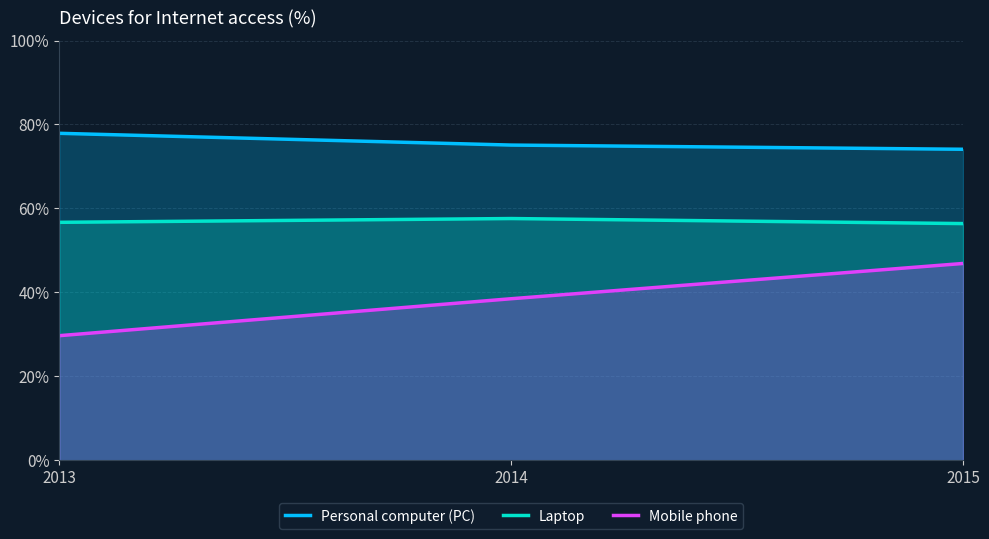

Is it true that Mobile phone equals 46.9 at 2015?

True